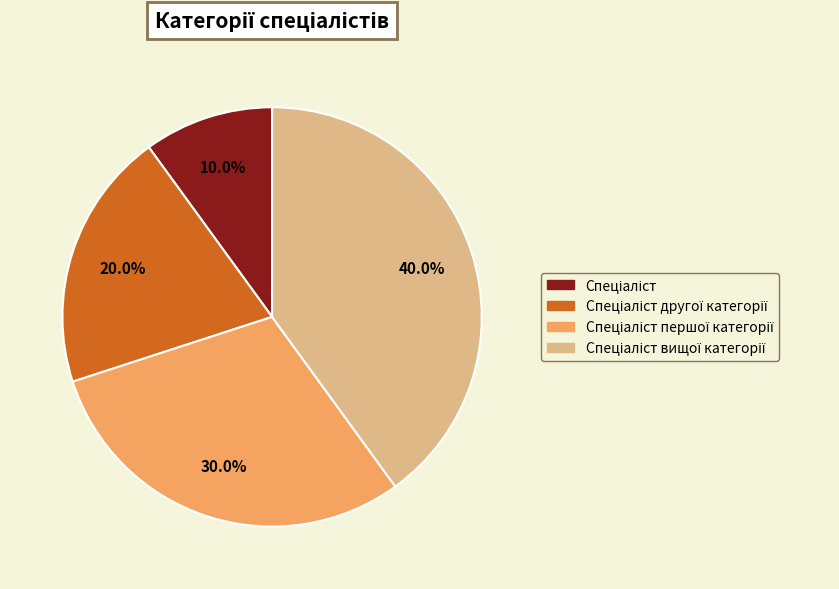

Does any single category account for the majority?

No